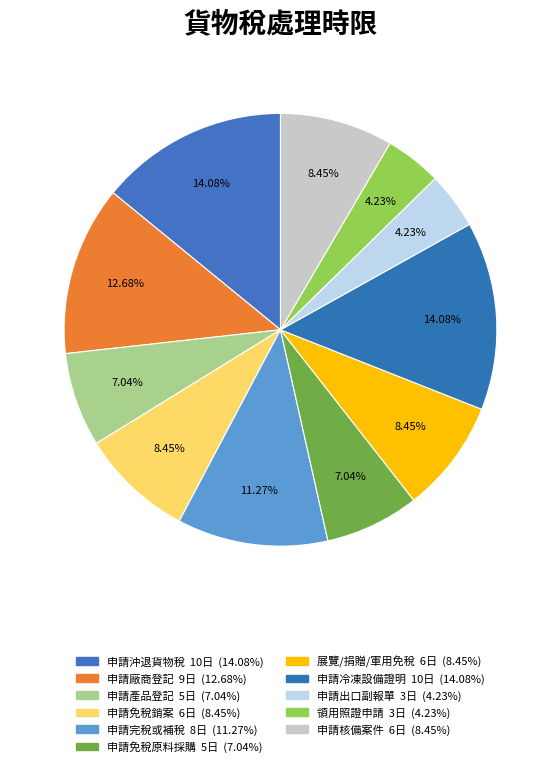

Count the number of slices in the pie.

11